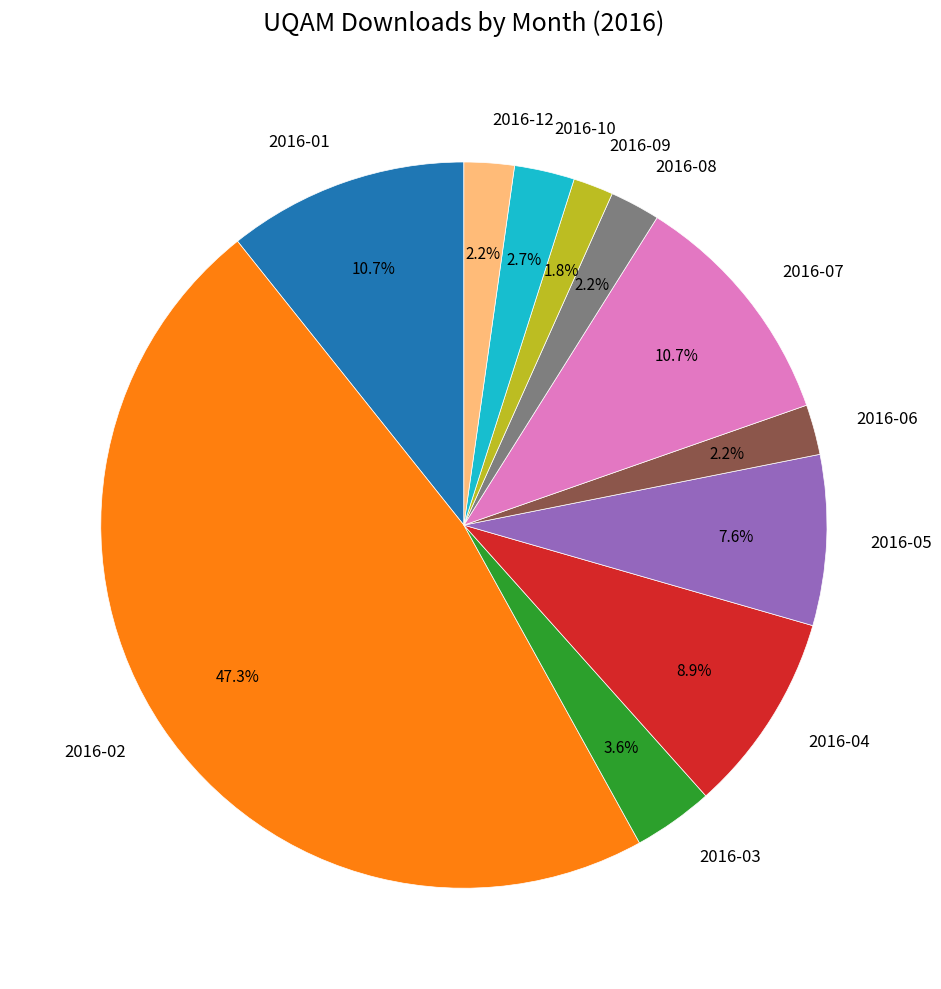

Which has a higher value, 2016-12 or 2016-02?

2016-02